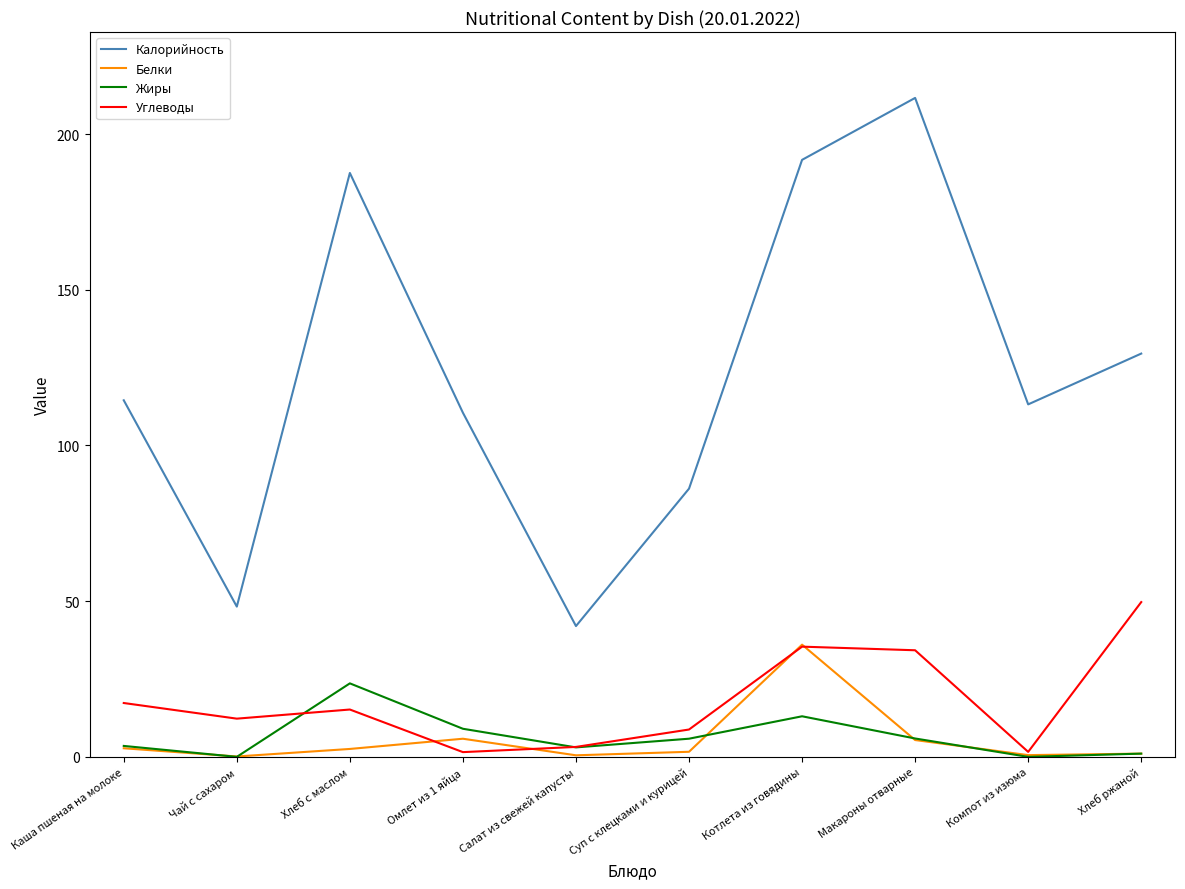

Between Котлета из говядины and Хлеб ржаной, which series saw the biggest shift?

Калорийность